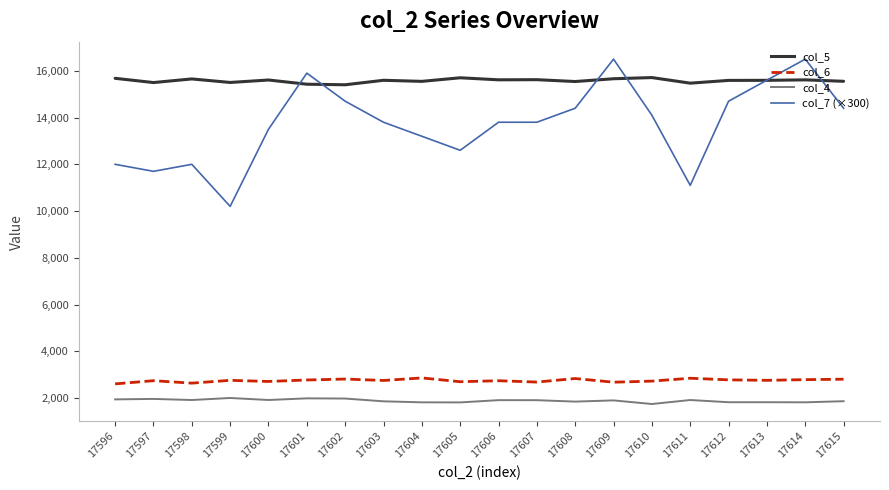

Does the chart display data point markers on the line(s)?

No